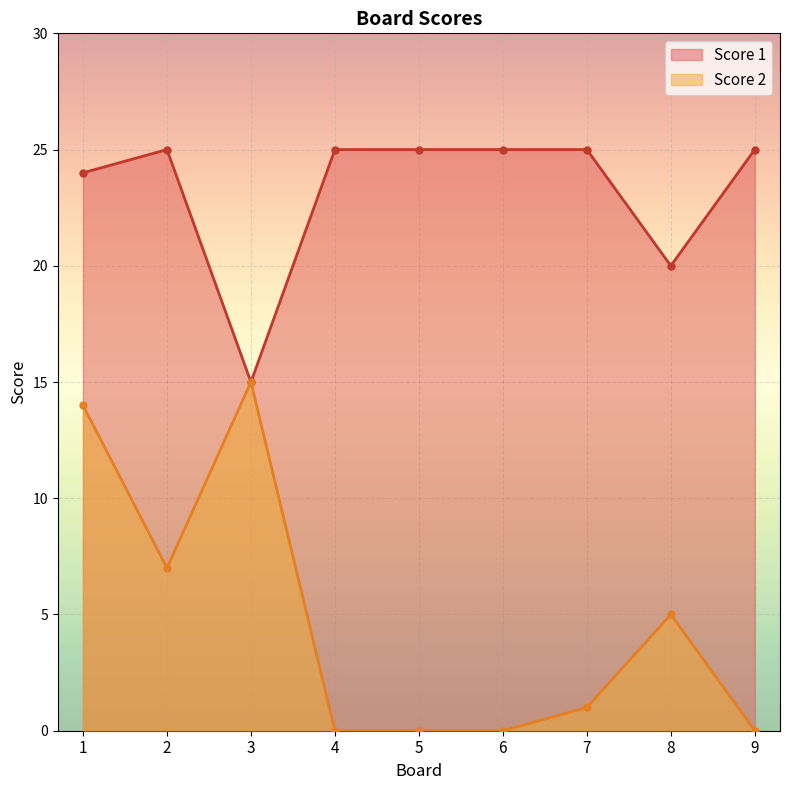

At which category does Score 2 reach its first local valley?

2